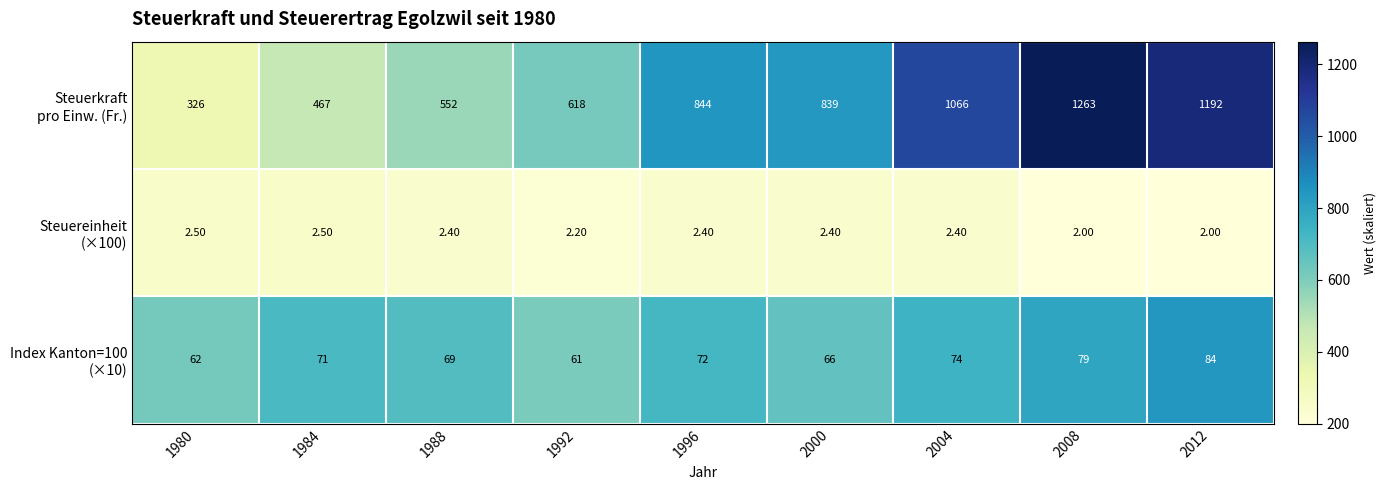

At how many categories does at least one series exceed 667?

5